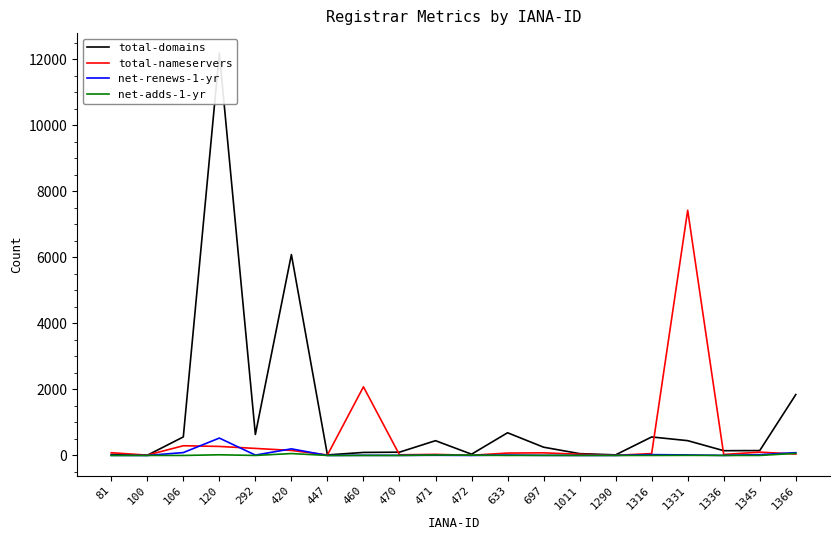

At which category does the chart reach its peak across all series?

120